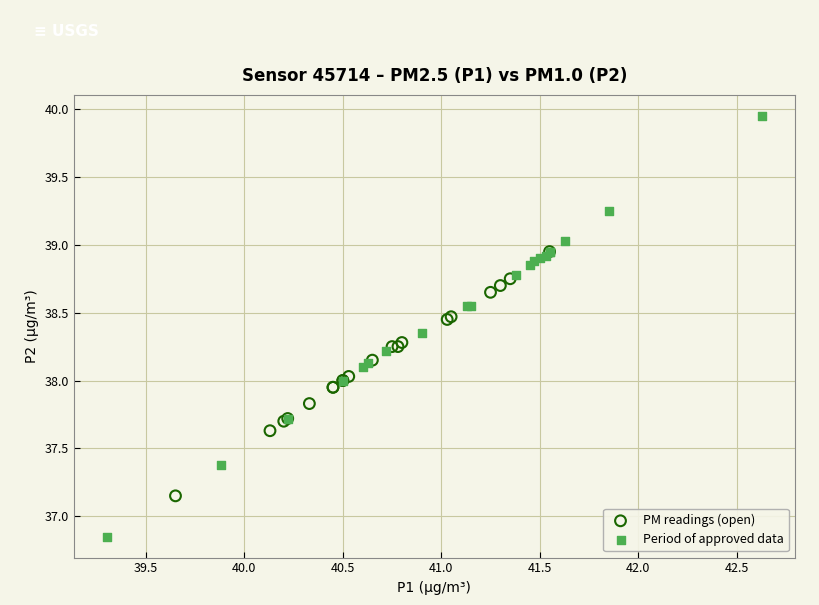

Which series contains the lowest Y value?

Period of approved data